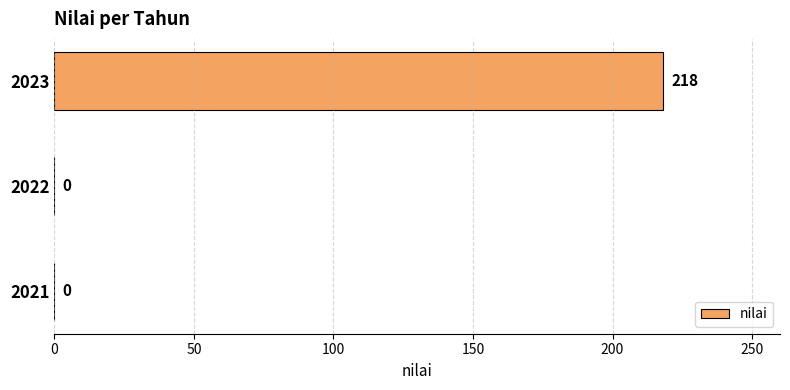

At which category does the chart reach its peak across all series?

2023